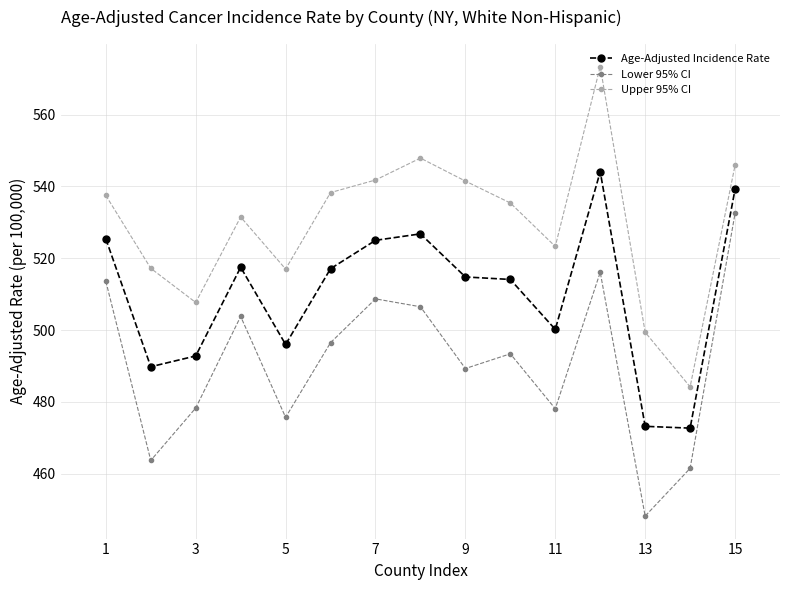

What is the greatest value displayed?

573.4